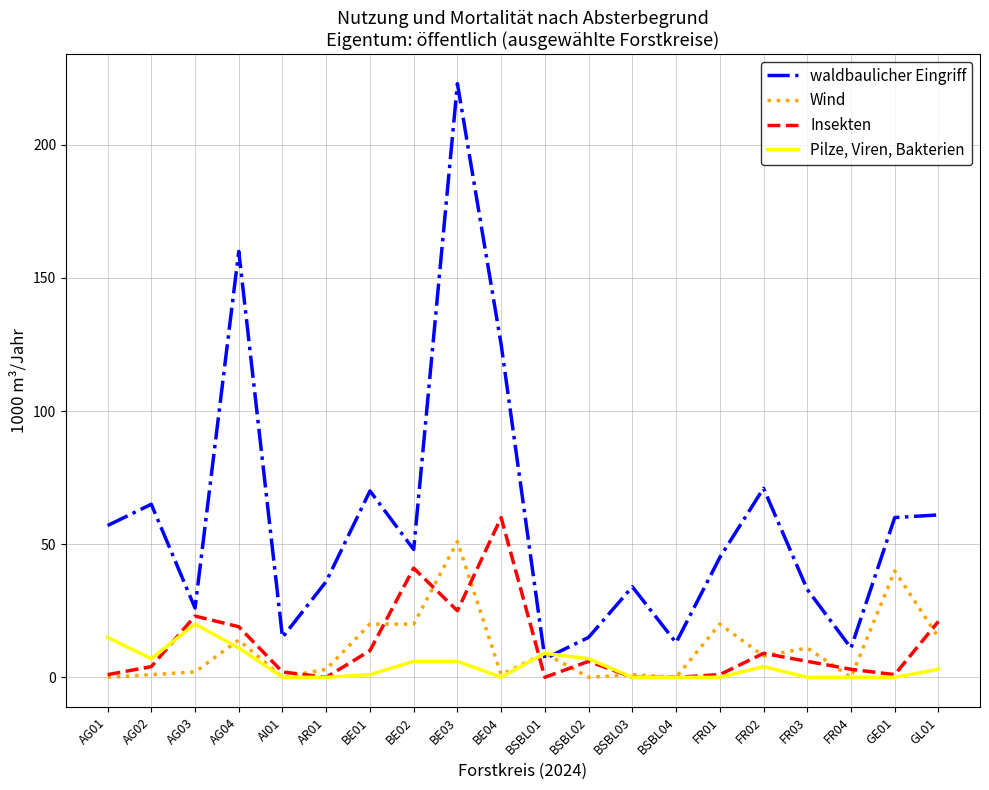

Reading right to left, extract all data points from this chart.

waldbaulicher Eingriff: 61	60	11	33	71	45	13	34	15	7	125	223	48	70	36	15	160	26	65	57
Wind: 15	40	0	11	8	20	0	1	0	9	1	51	20	20	3	0	14	2	1	0
Insekten: 21	1	3	6	9	1	0	0	6	0	60	25	41	10	0	2	19	23	4	1
Pilze, Viren, Bakterien: 3	0	0	0	4	0	0	0	7	9	0	6	6	1	0	0	11	20	7	15